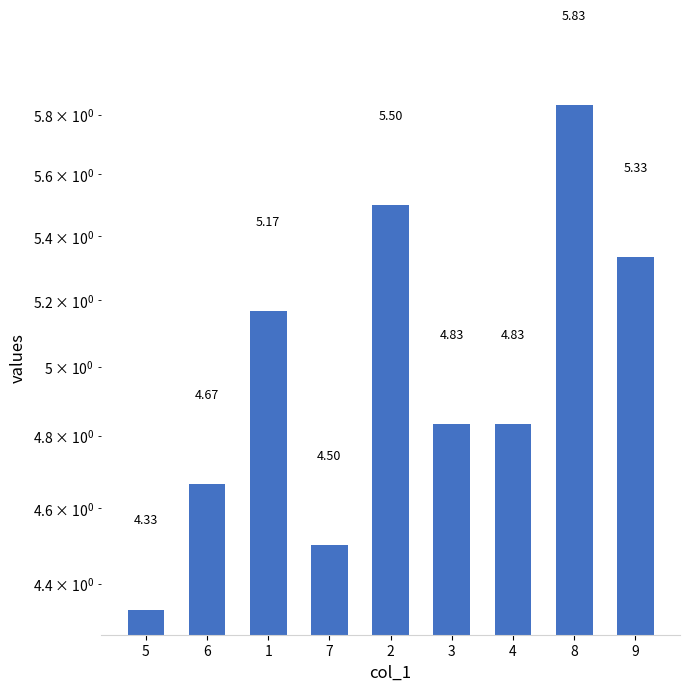

Which category has the highest value across all series?

8